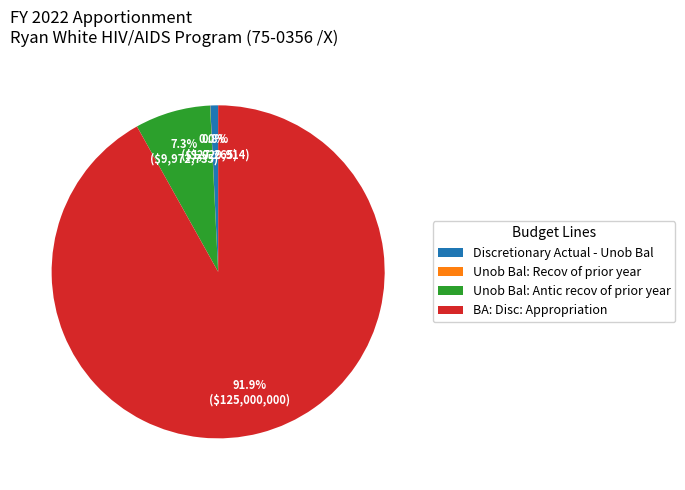

Does Discretionary Actual - Unob Bal represent more than half of the total?

No